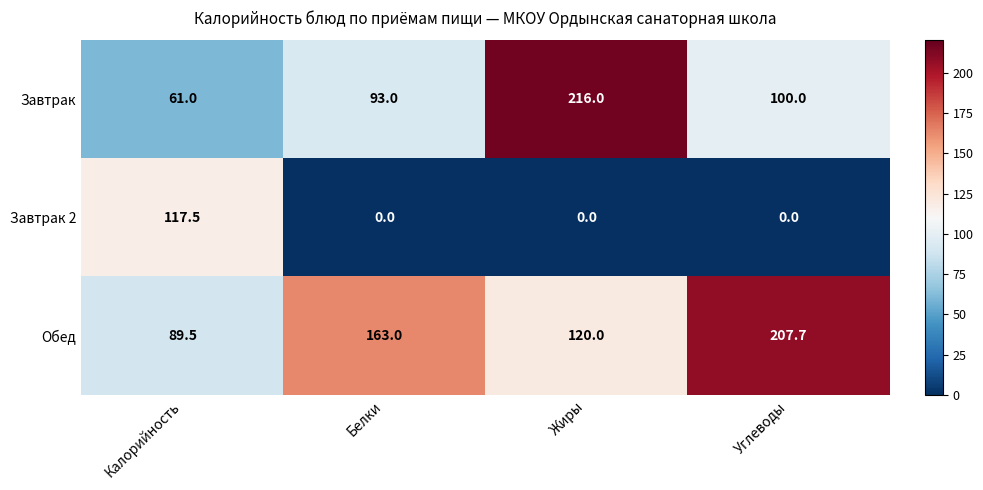

How many categories are shown in the chart?

4